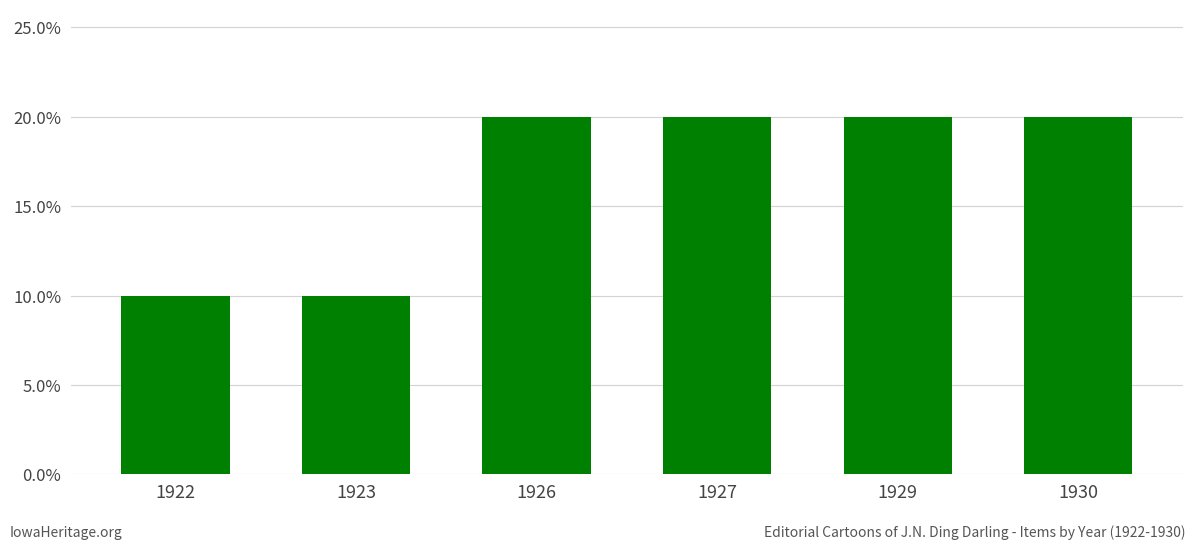

Are the bars horizontal?

No